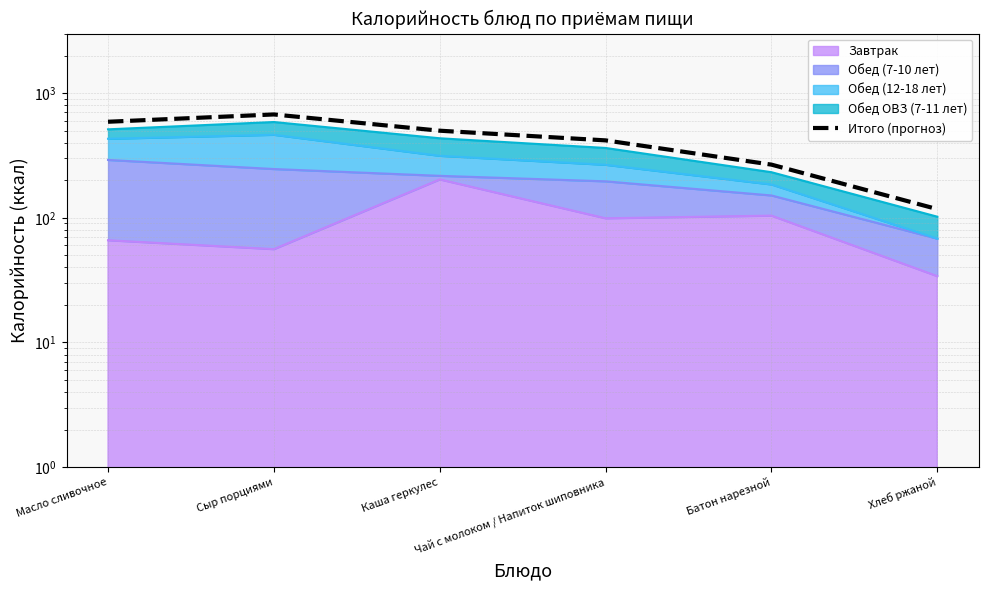

What is the label of the 6th point from the left?

Хлеб ржаной